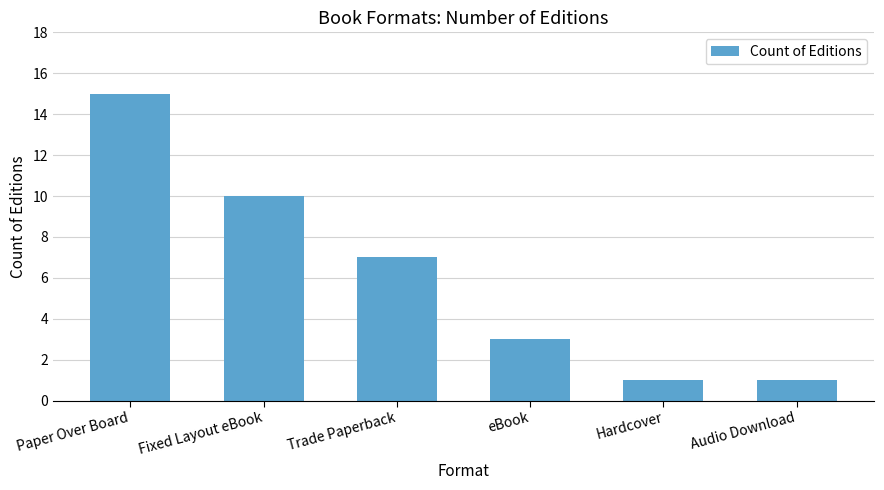

How many categories are shown in the chart?

6